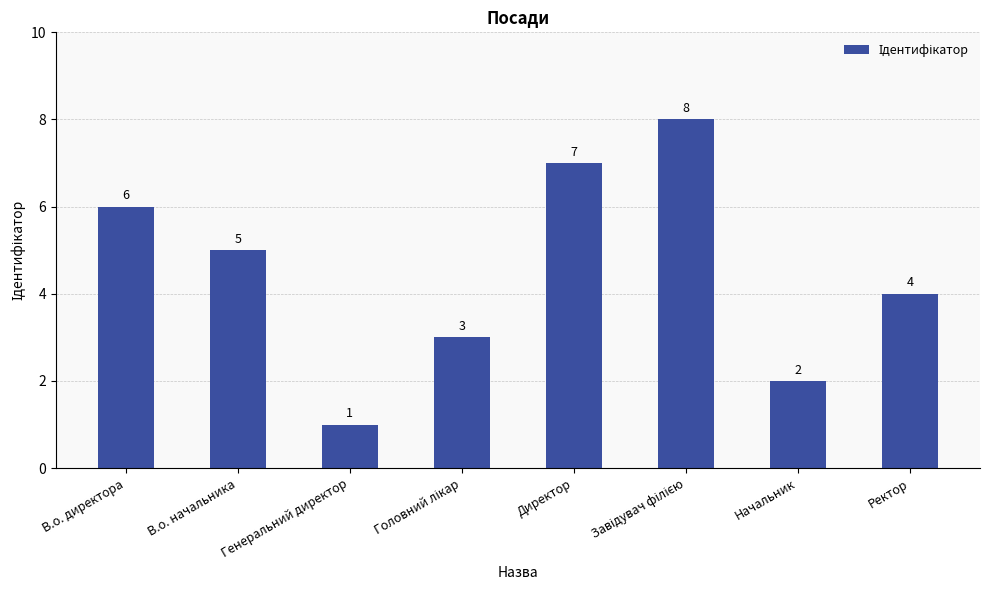

Between Генеральний директор and В.о. начальника, which is larger?

В.о. начальника